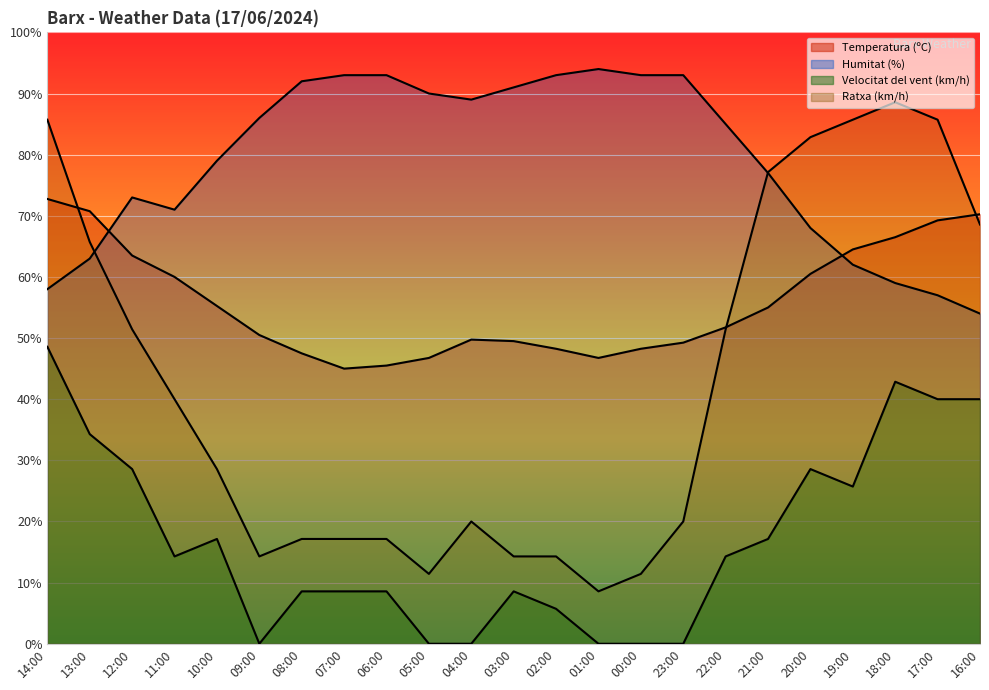

Which category has the highest value in the Humitat (%) series?

01:00